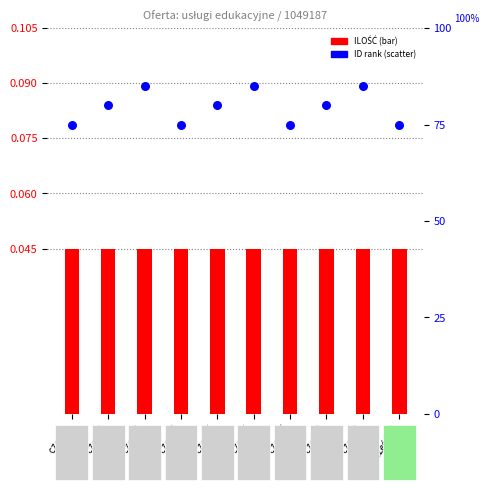

Which series reaches the minimum Y coordinate?

ILOŚĆ (bar)